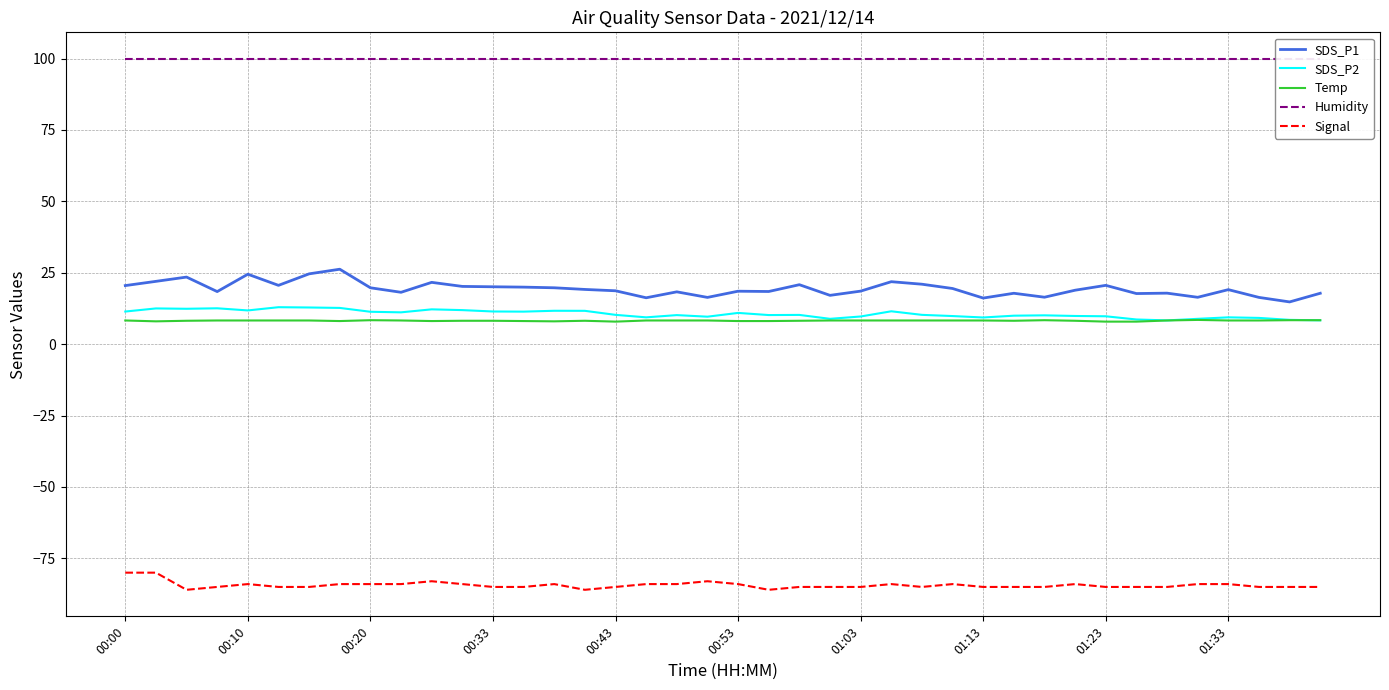

The Temp series shows 8.2 at 00:33. True or false?

True